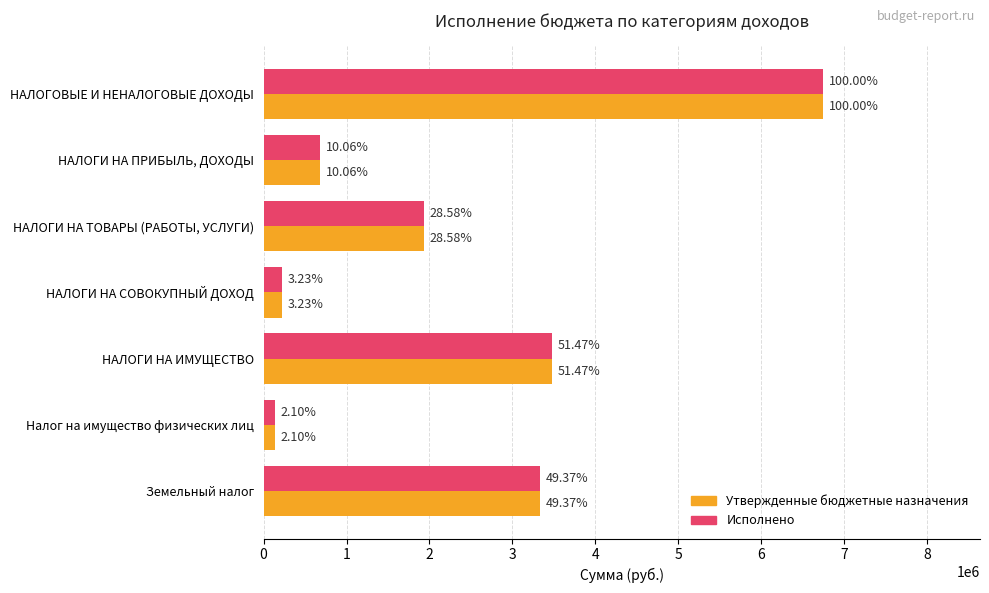

What are all the series names shown in the legend?

Утвержденные бюджетные назначения, Исполнено